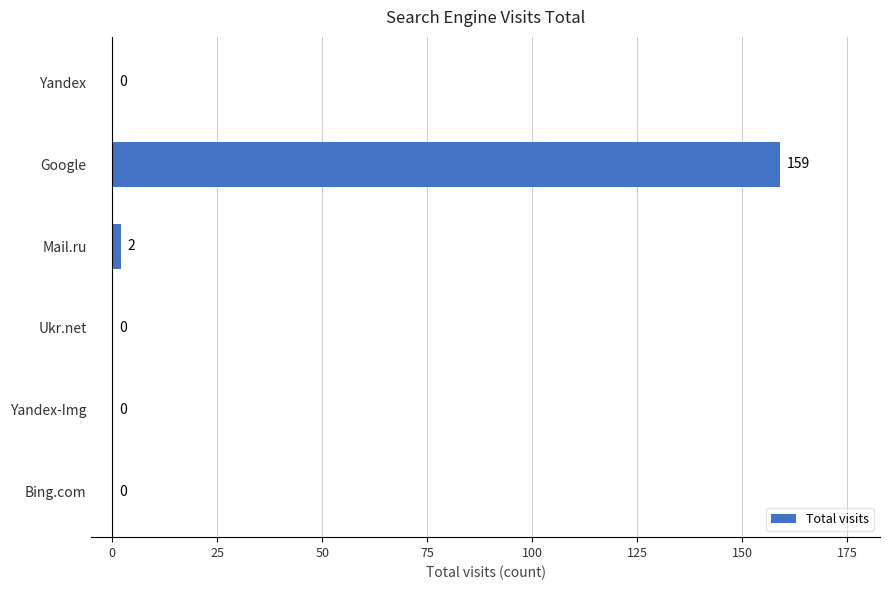

The value at Ukr.net is 0. True or false?

True